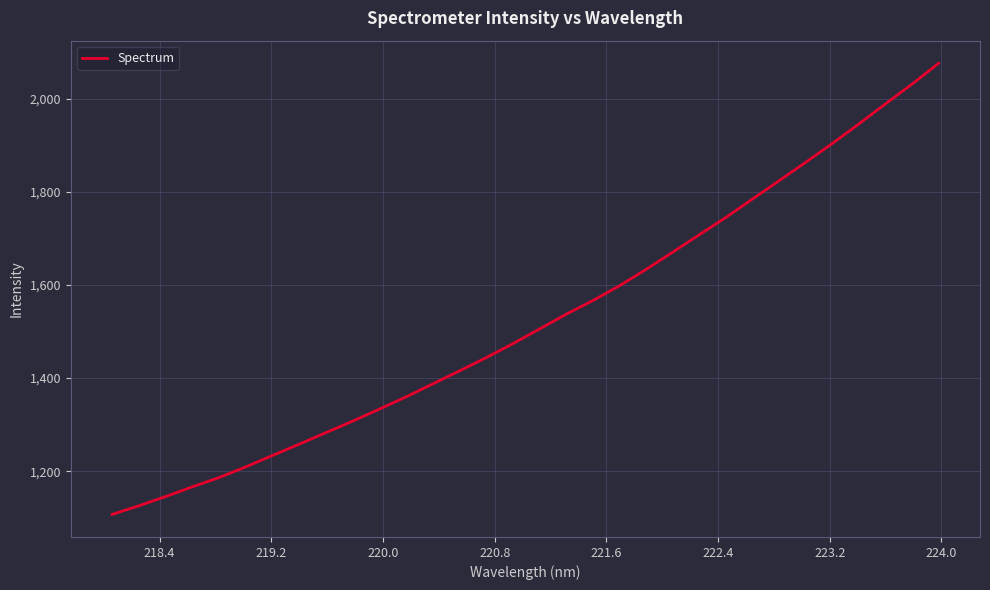

True or false: there are more than 0 points higher than both neighbors.

False